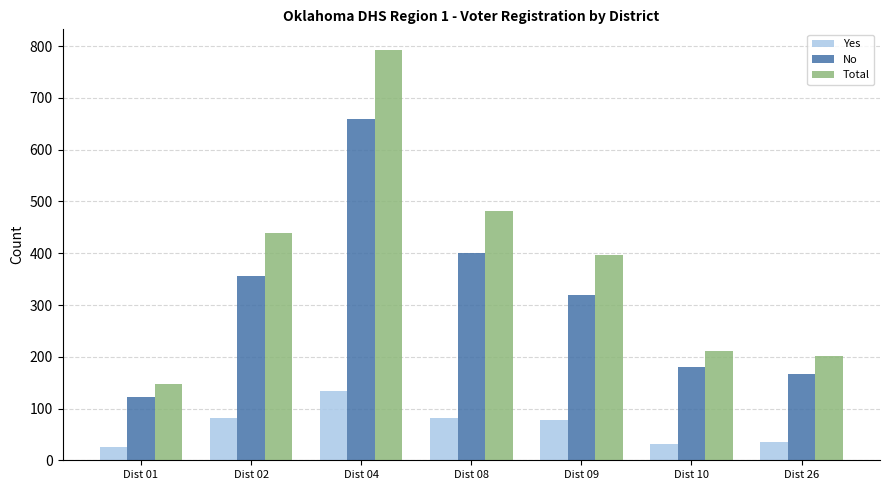

Rank the series by their maximum value, from lowest to highest.

Yes, No, Total